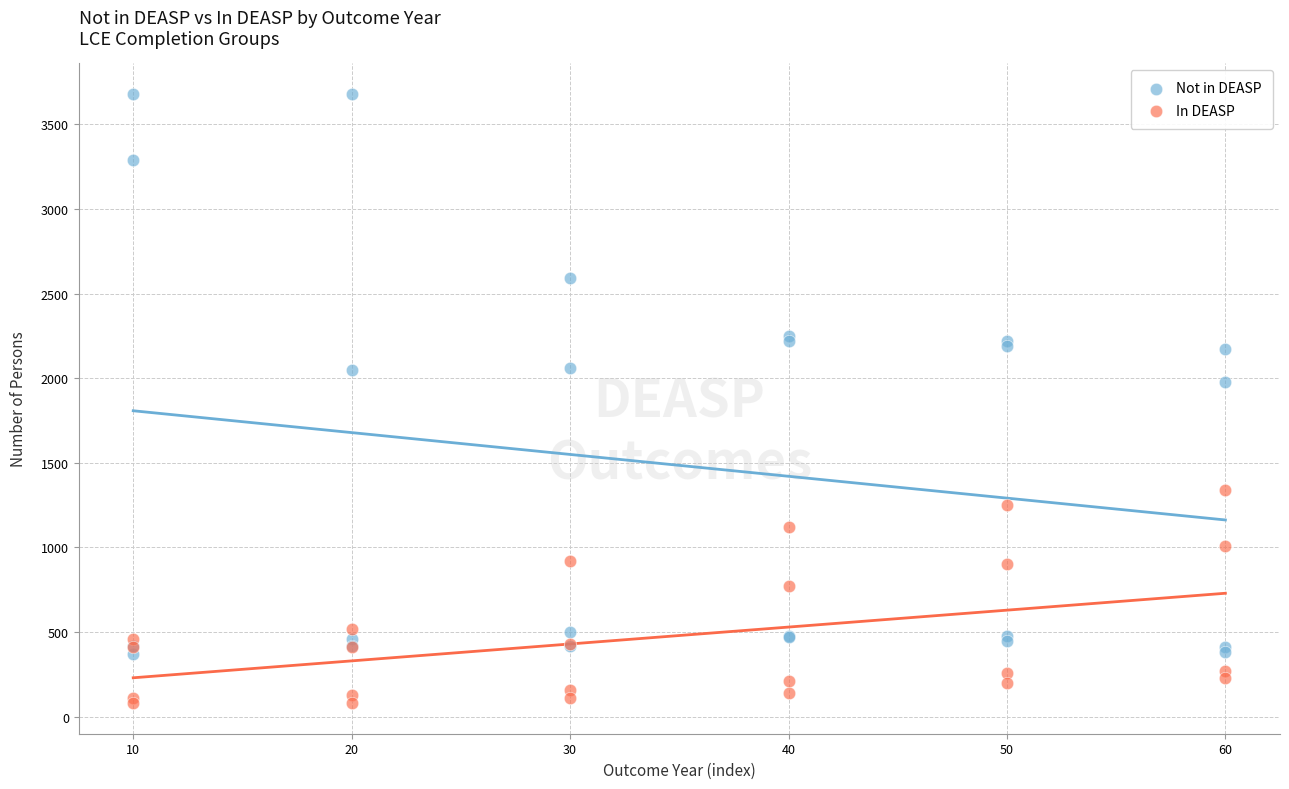

Which series reaches the maximum Y coordinate?

Not in DEASP